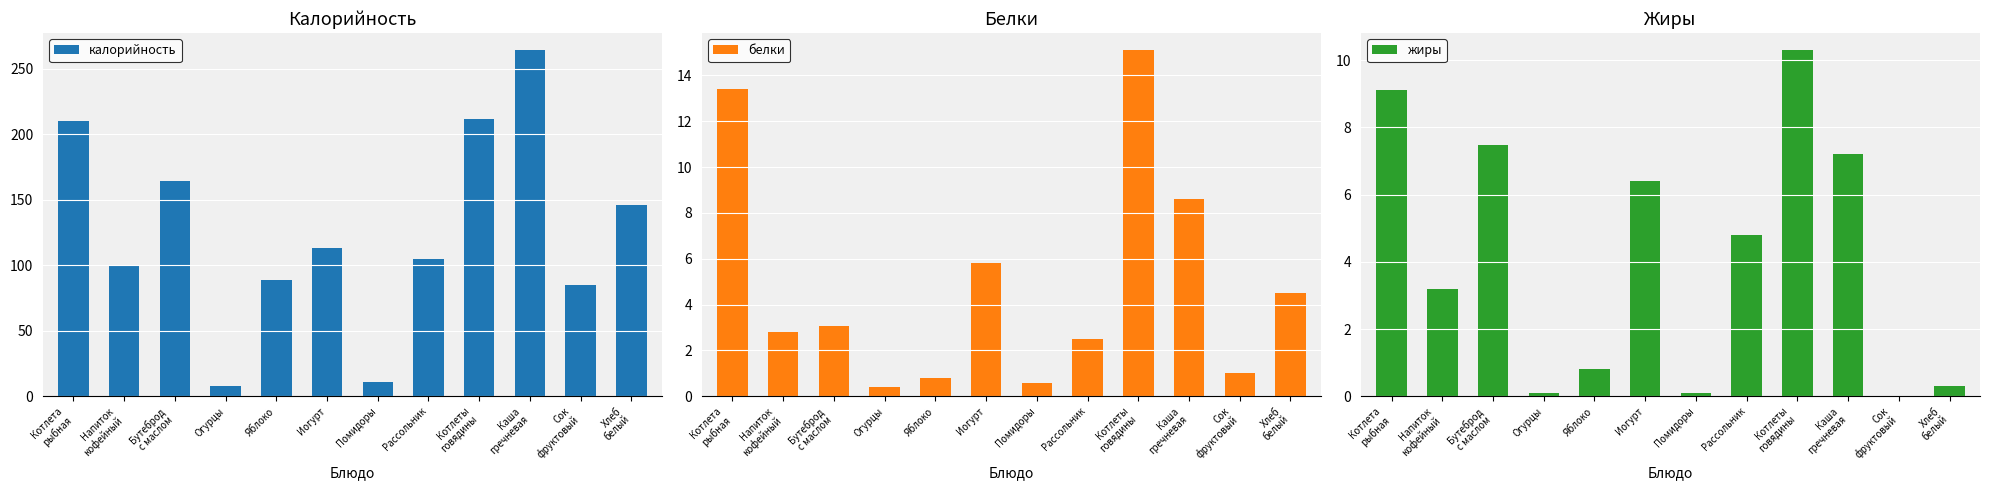

What is the spread (max minus min) of values at Бутеброд
с маслом?

160.8